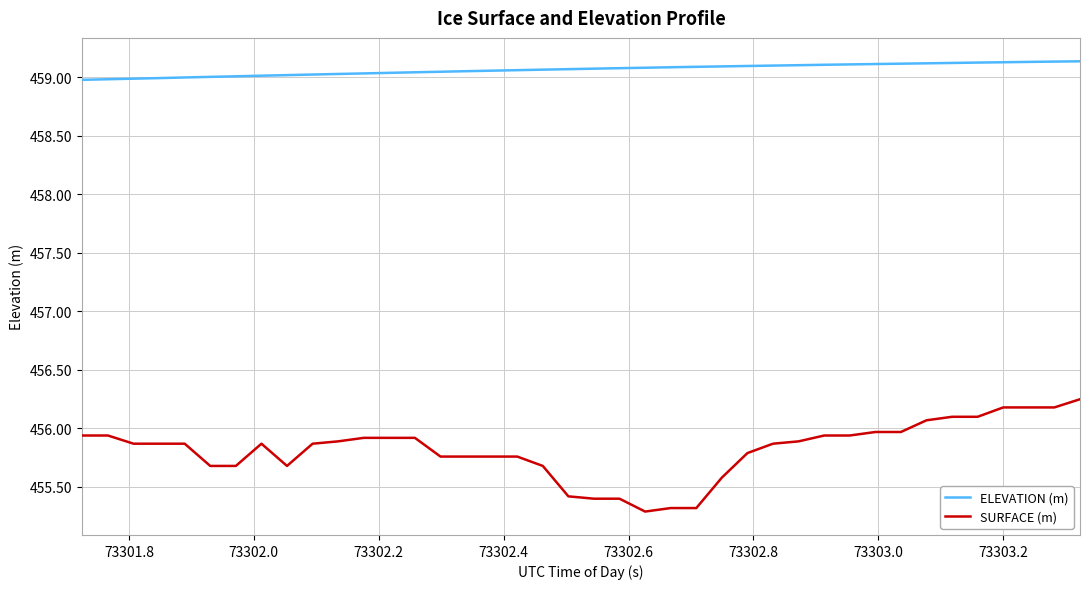

Rank the series by their maximum value, from highest to lowest.

ELEVATION (m), SURFACE (m)